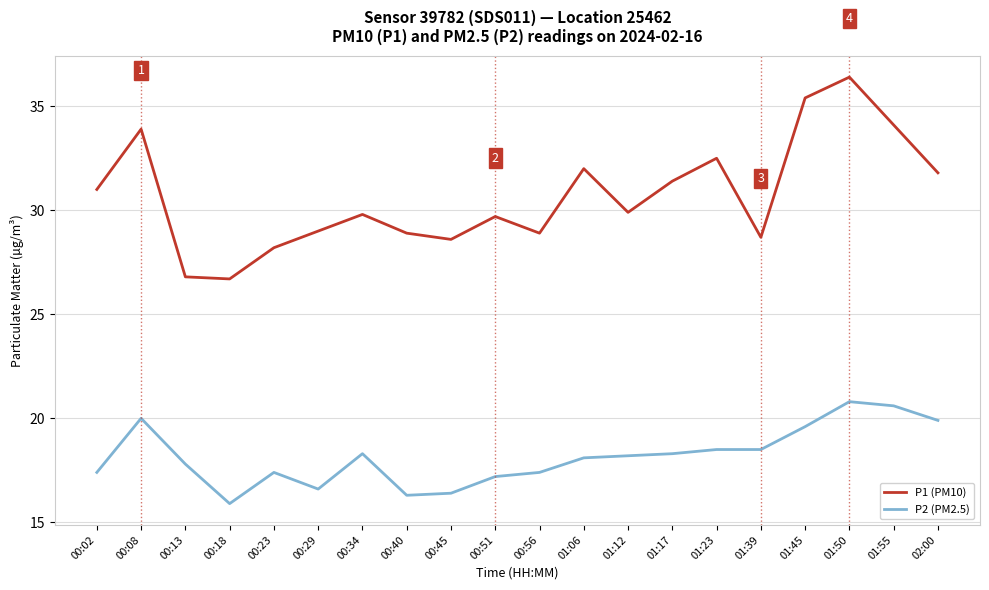

What is the sum of the P1 (PM10) values at 01:55 and 00:40?

63.0